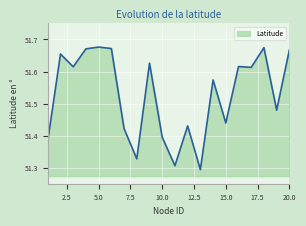

How many lines are shown in the chart?

1